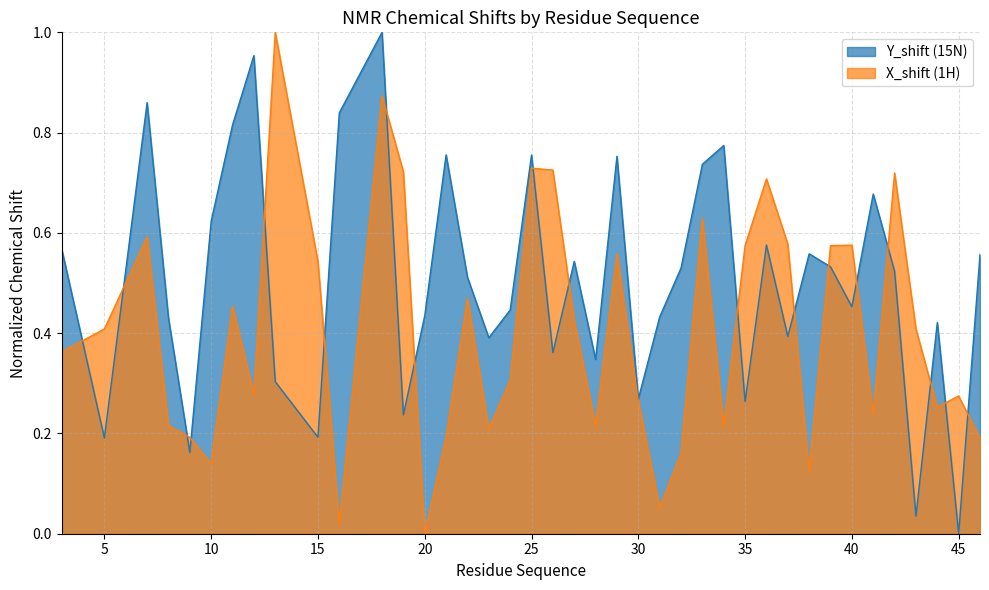

Which has a higher value, 31 or 37?

31